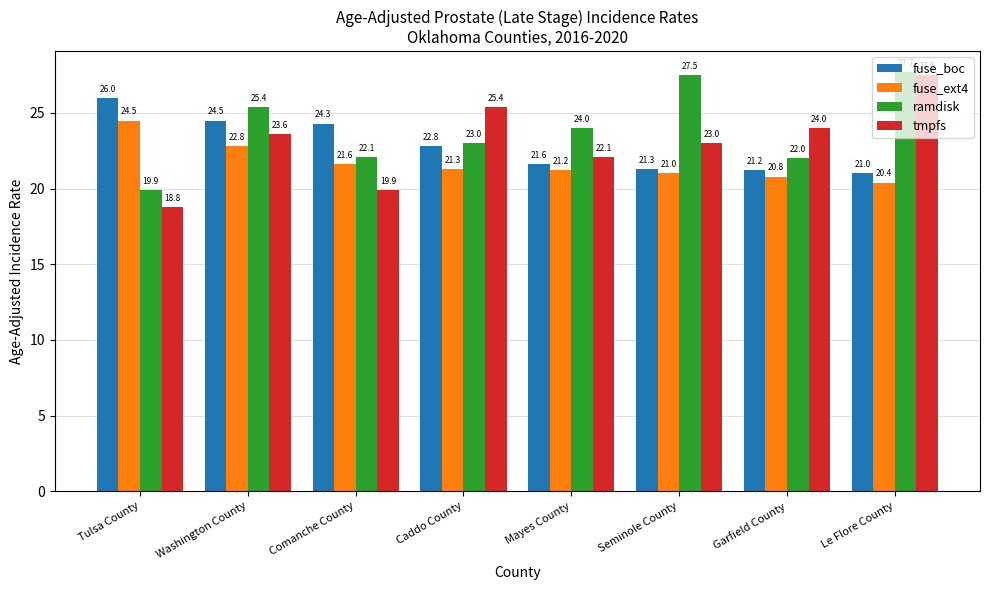

The fuse_ext4 series shows 21.0 at Seminole County. True or false?

True